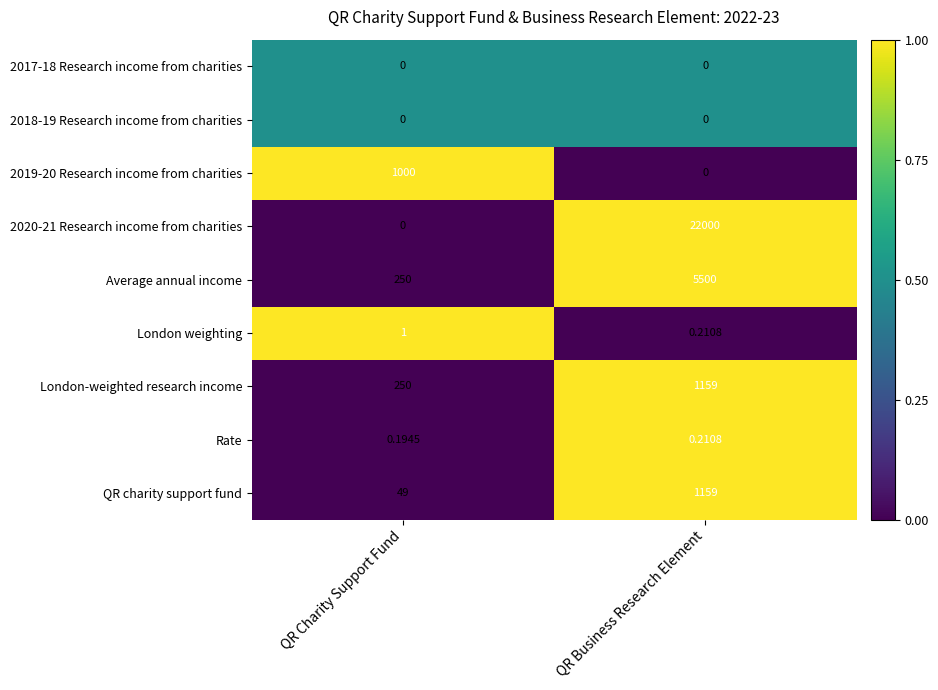

List the labels in order of QR charity support fund value, largest first.

QR Business Research Element, QR Charity Support Fund